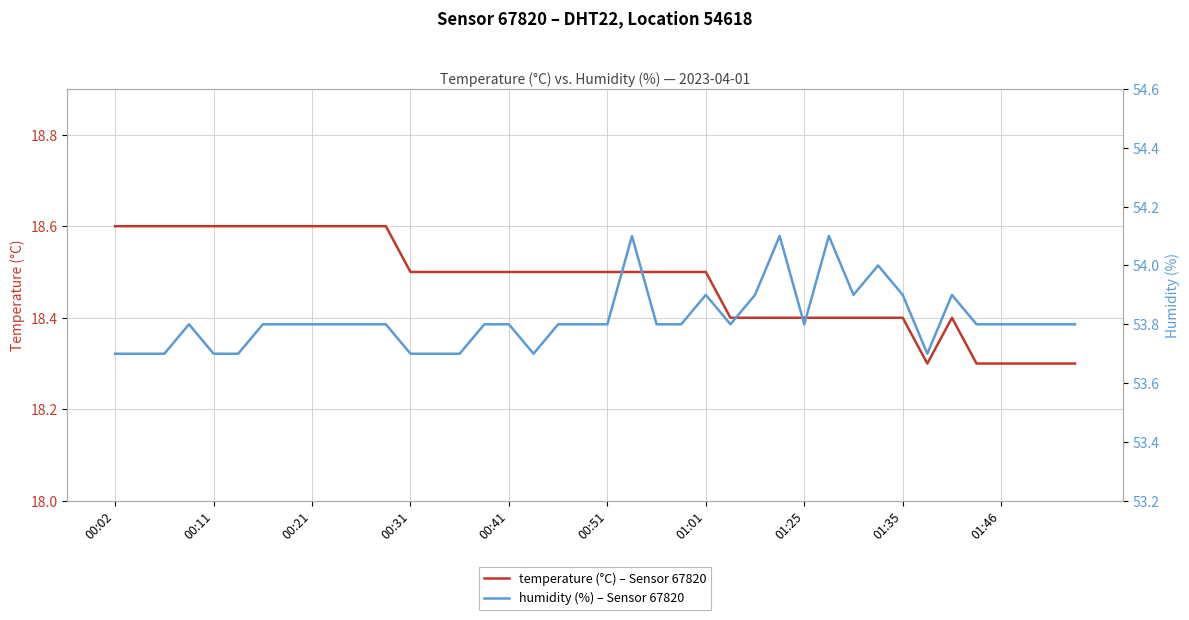

True or false: temperature (°C) – Sensor 67820 and humidity (%) – Sensor 67820 cross at least once.

False